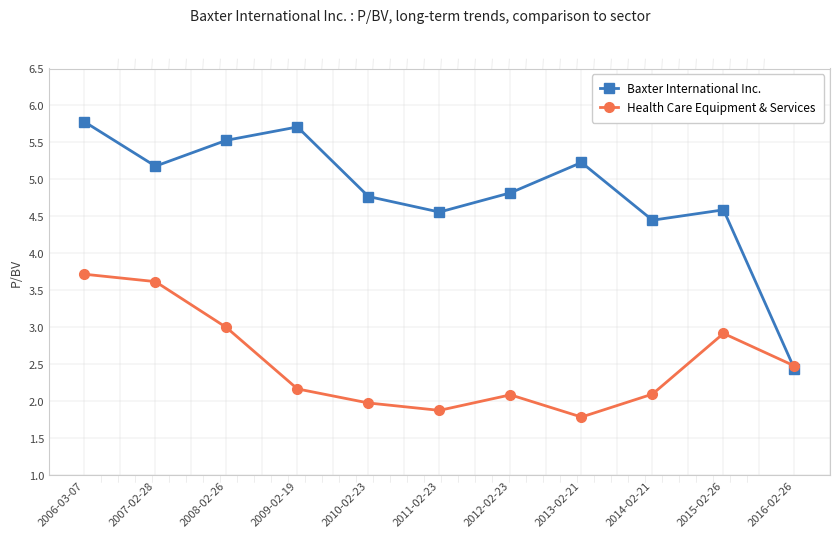

At which label does Health Care Equipment & Services first exceed 2?

2006-03-07